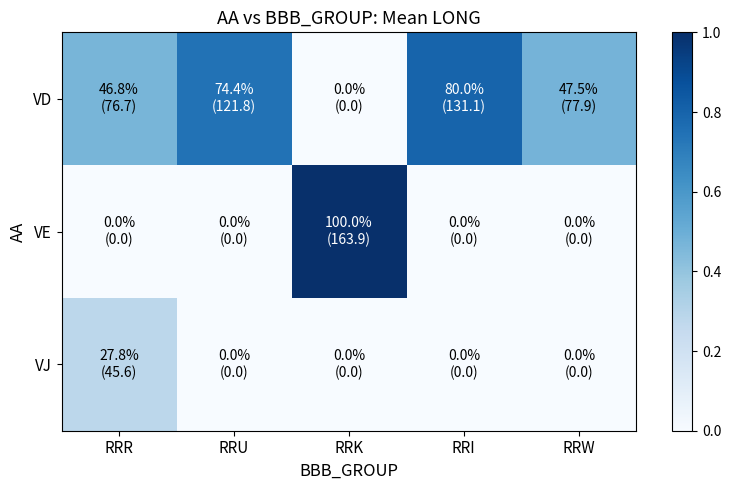

Which label corresponds to the smallest value in the chart?

RRK